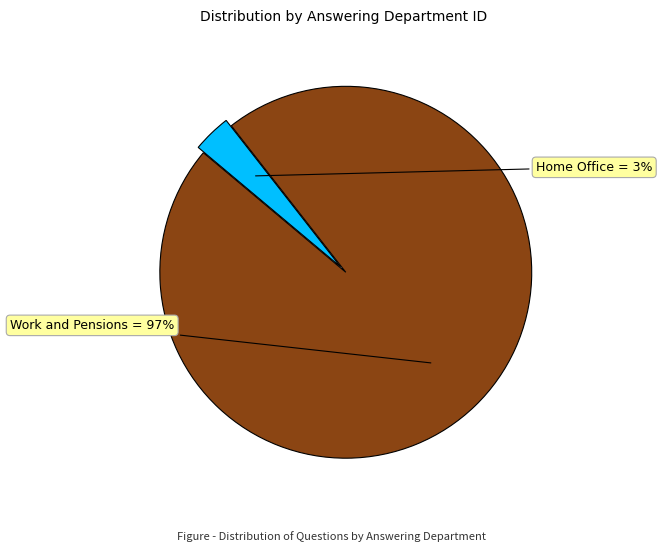

Is there a majority slice in this chart?

Yes